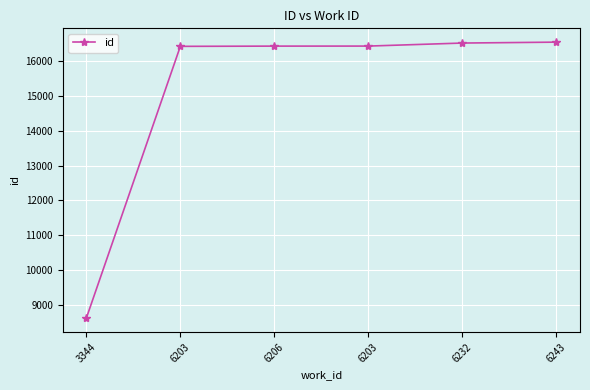

How many values are below 16428?

3